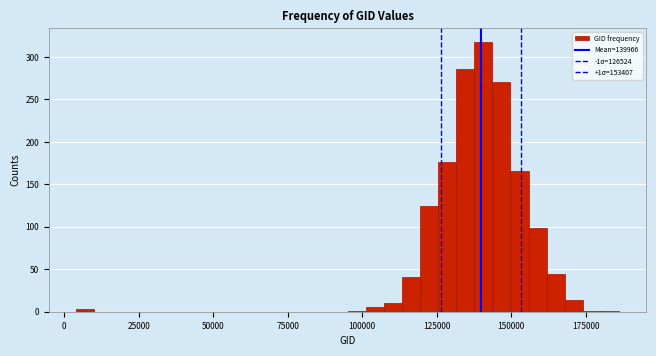

Around what value on the x-axis is the tallest bar? Give the approximate position of its centre, as read against the axis.

140000